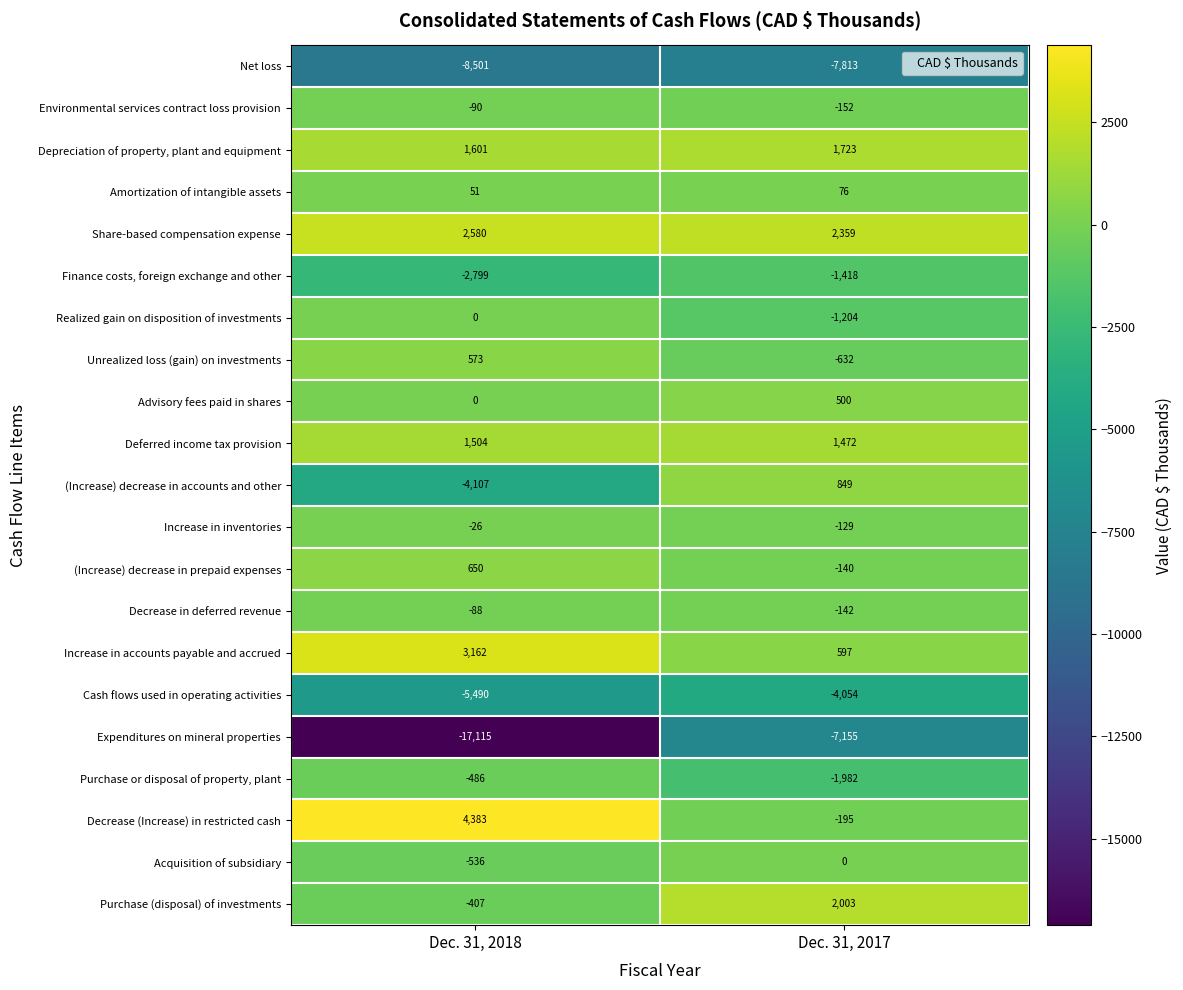

The value of Advisory fees paid in shares at Dec. 31, 2017 is 798. True or false?

False